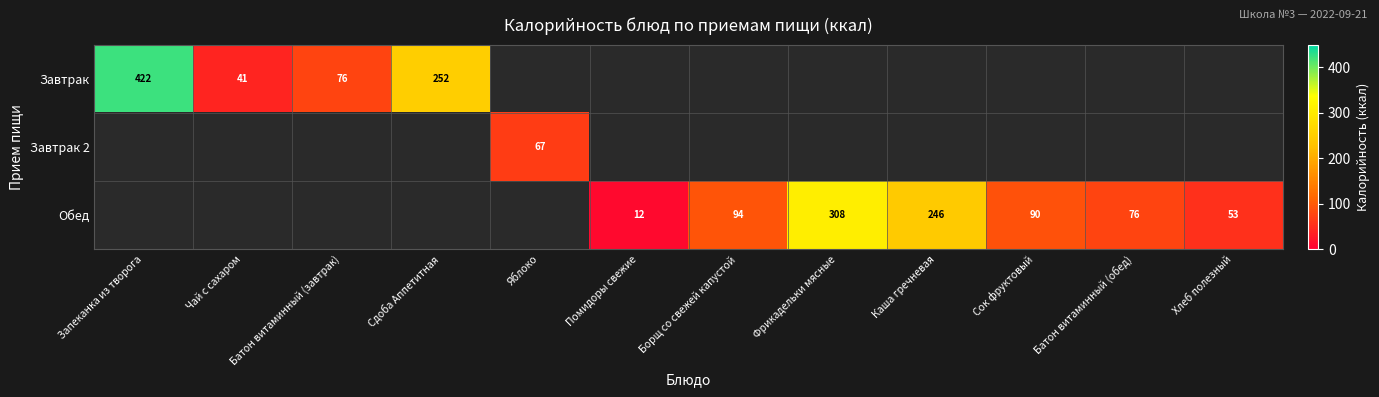

The Завтрак series shows 76 at Батон витаминный (завтрак). True or false?

True